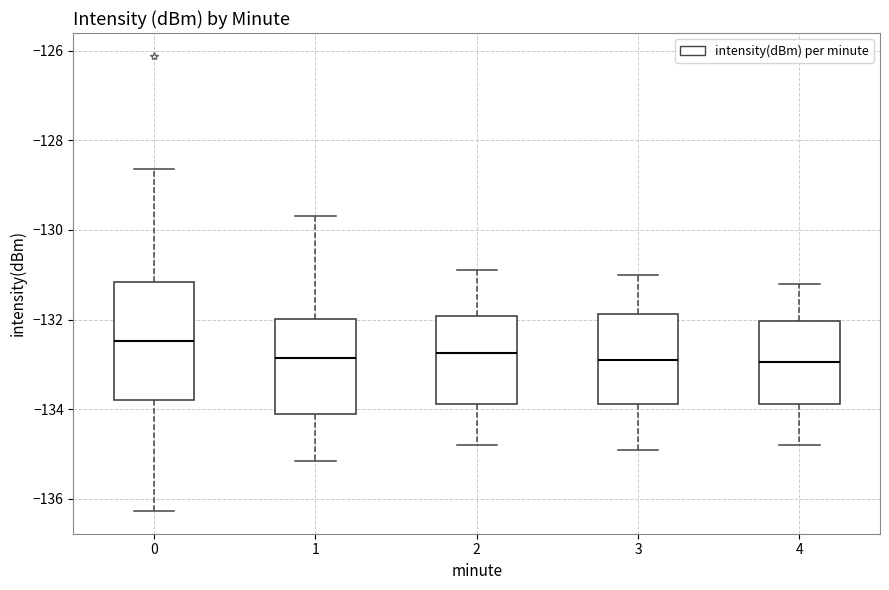

Comparing the boxes themselves (not the whiskers), which one is the tallest?

0